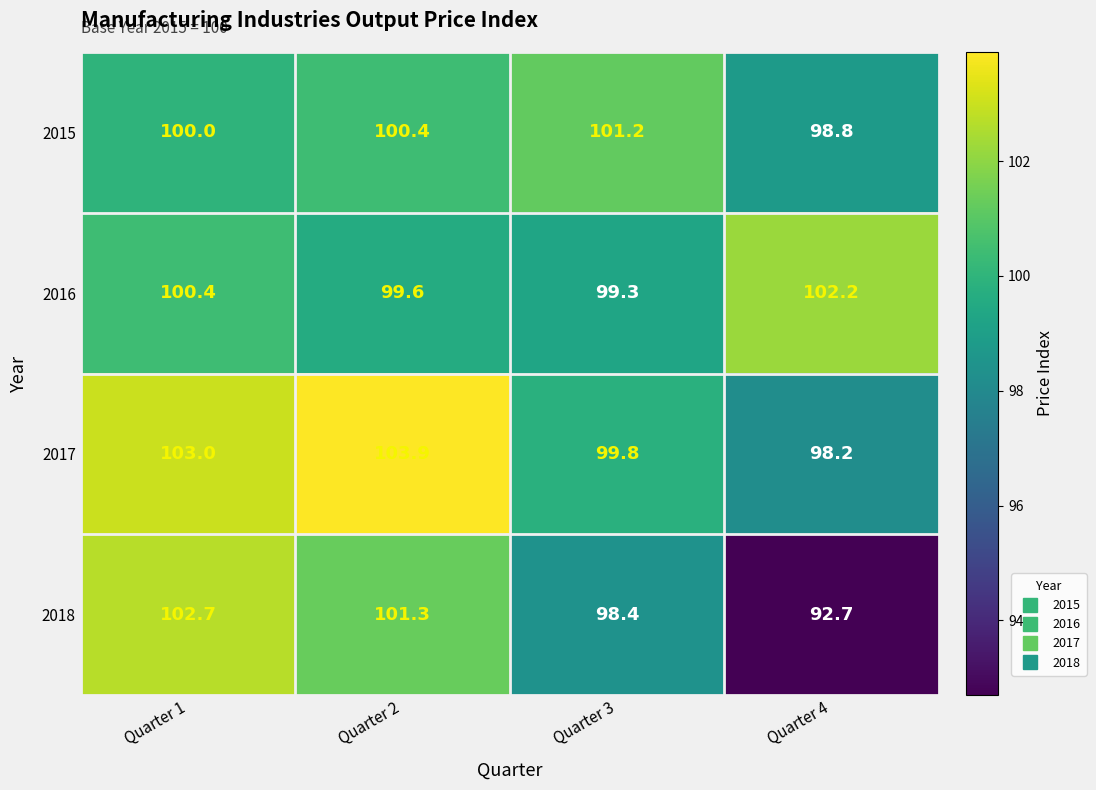

What is the spread (max minus min) of values at Quarter 3?

2.8